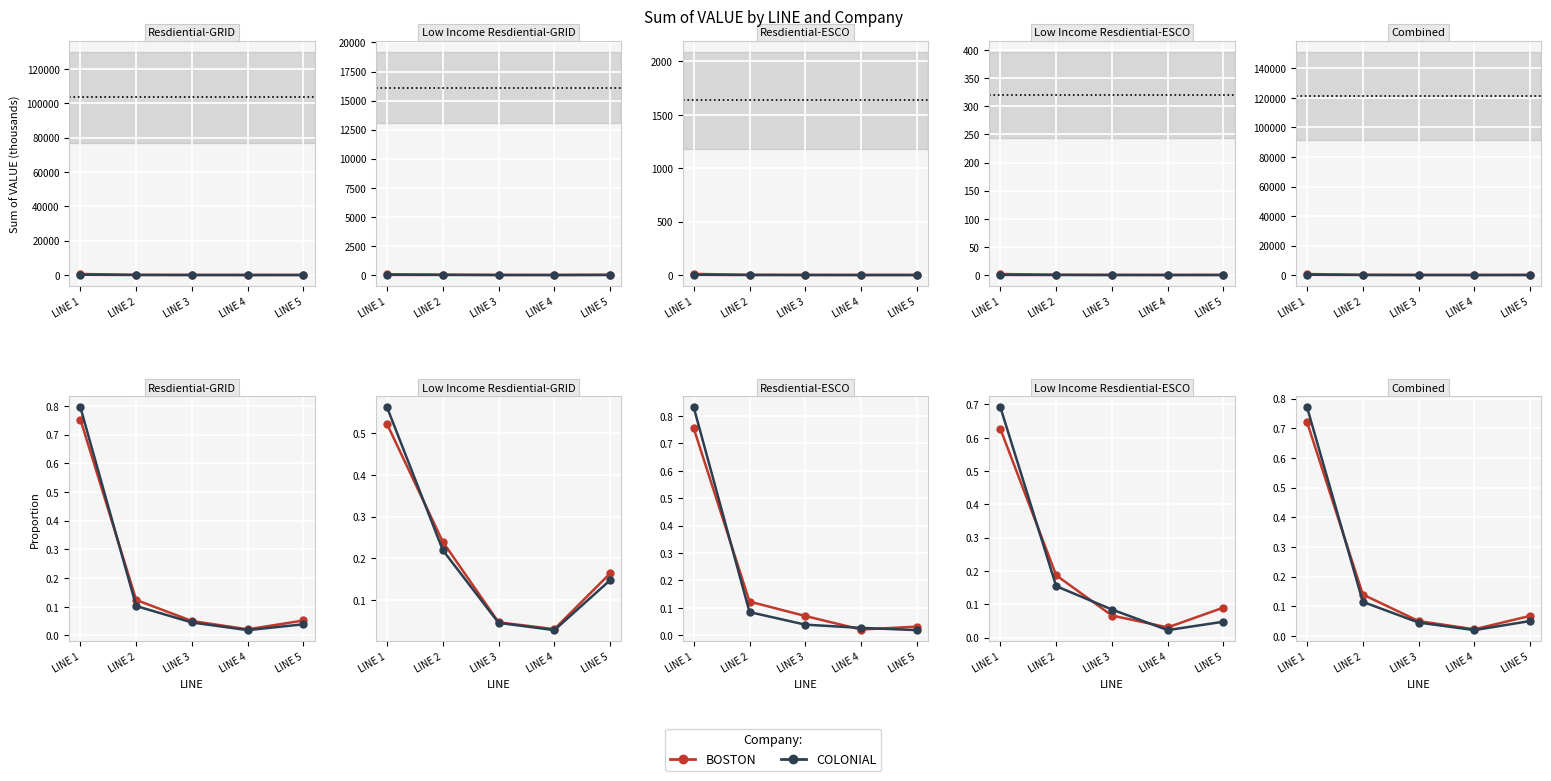

True or false: BOSTON has more than 2 interior local peaks.

False